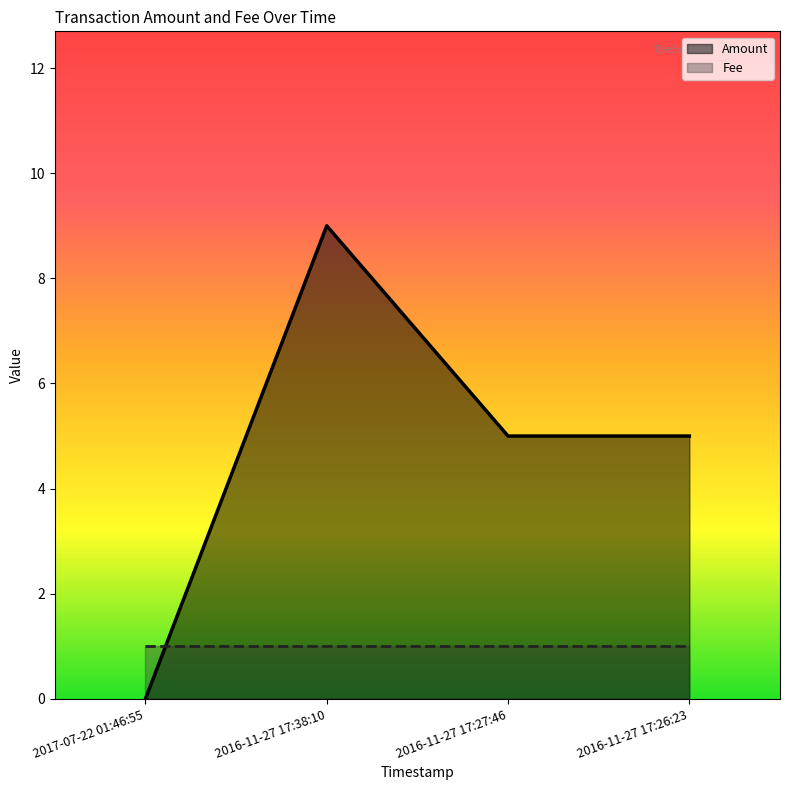

True or false: the data shows 9 at 2016-11-27 17:38:10.

True